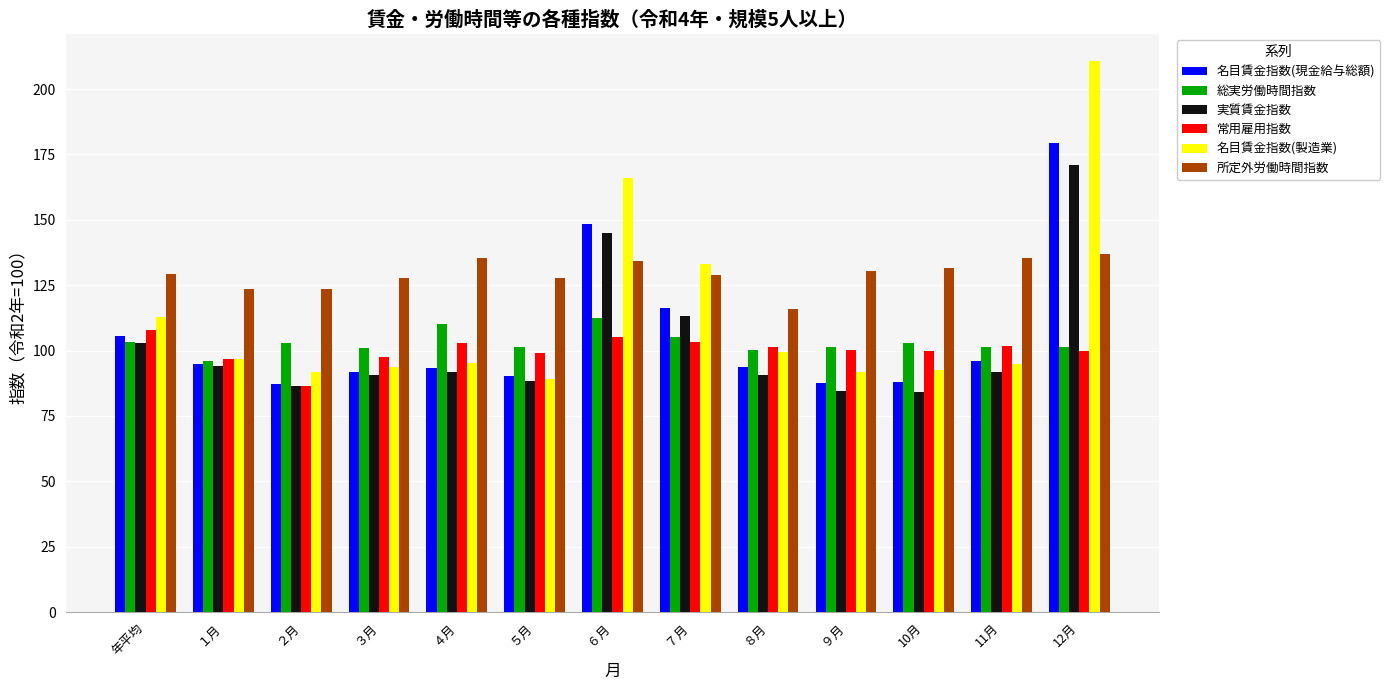

What position from the right is ４月?

9